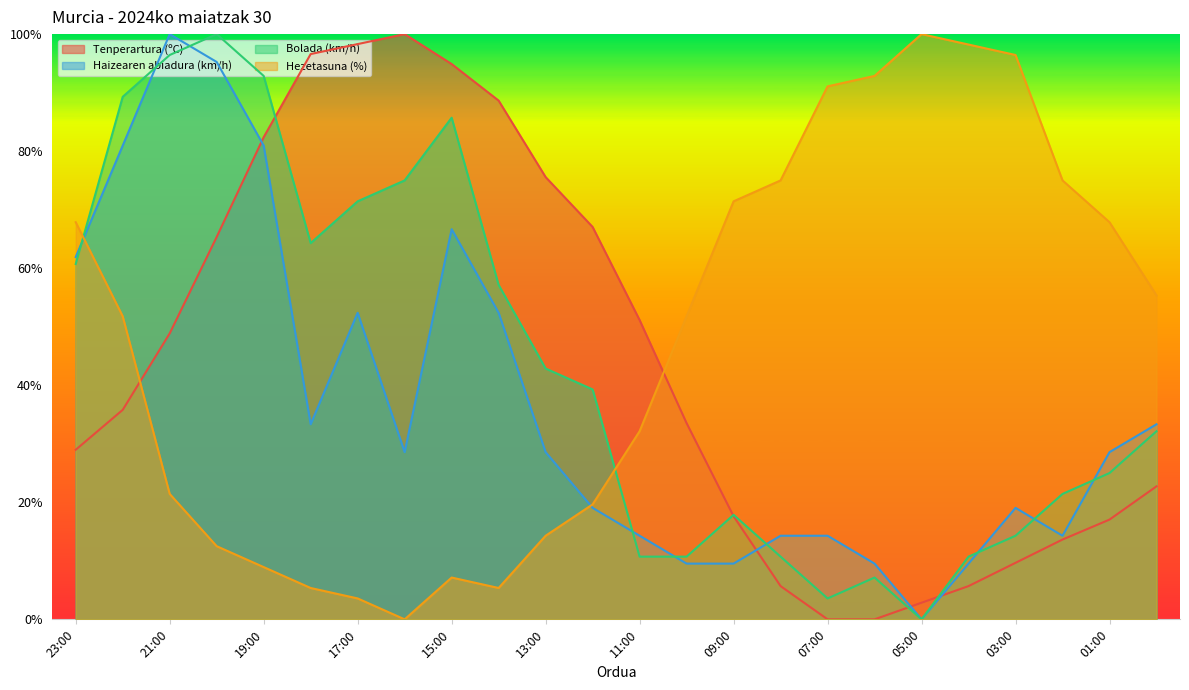

What is the difference between the second highest and minimum values in the Hezetasuna (%) series?

98.2